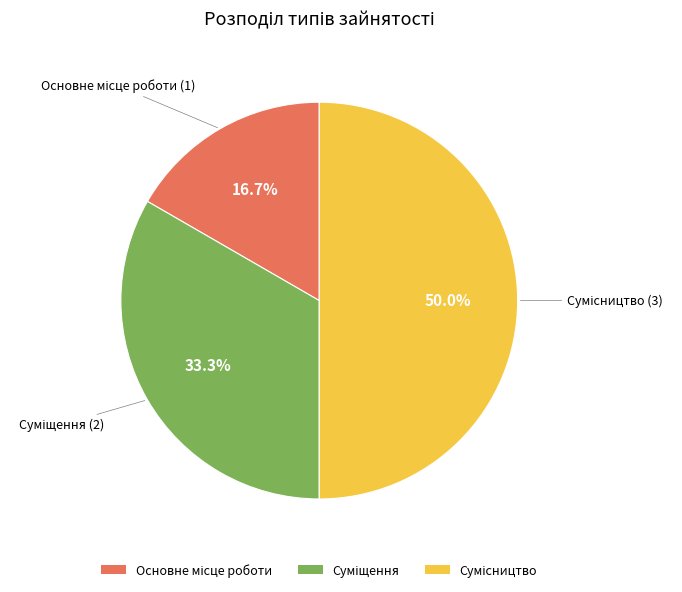

Approximately how many times larger is the value at Сумісництво compared to Основне місце роботи?

3.0